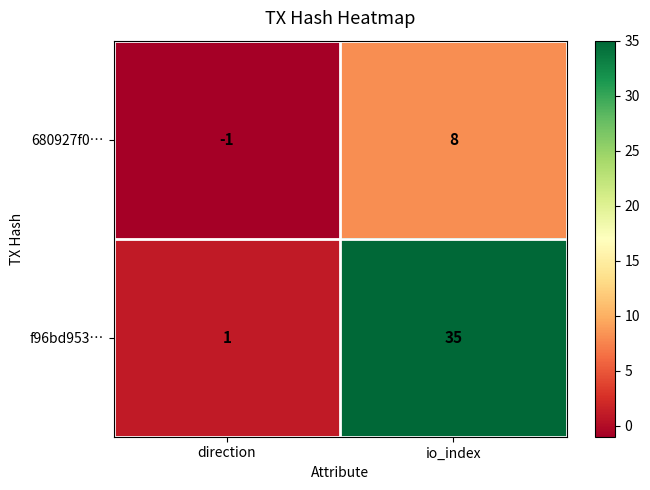

At which label does f96bd953… reach its minimum?

direction